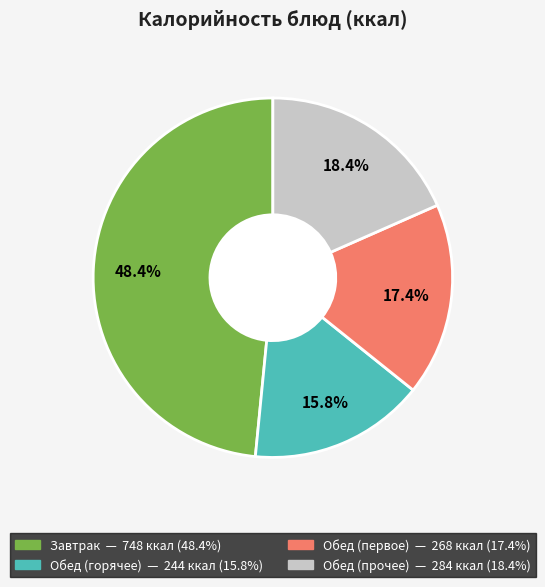

Does any single category account for the majority?

No